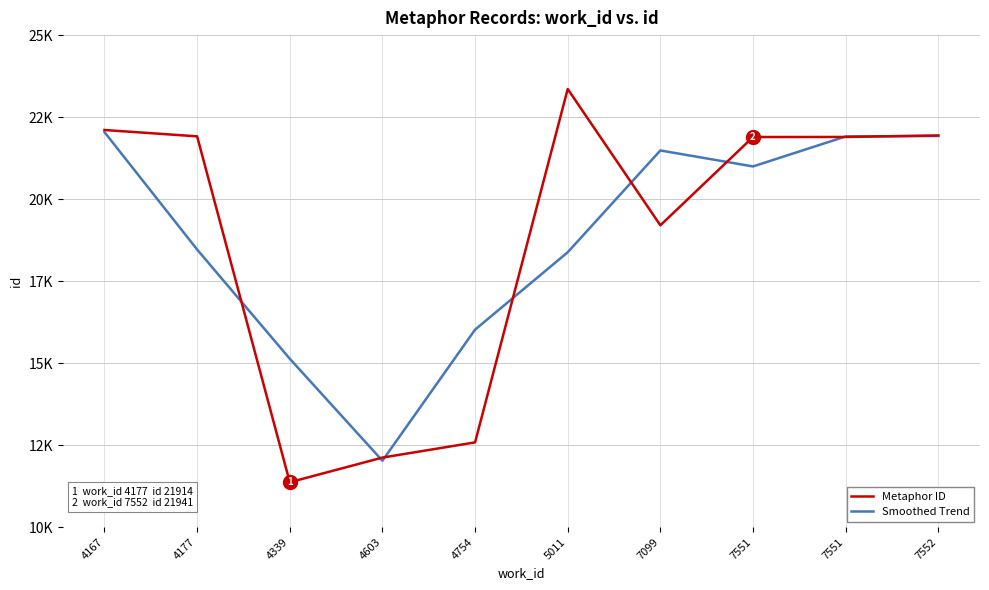

How many intersections are there between Smoothed Trend and Metaphor ID?

8